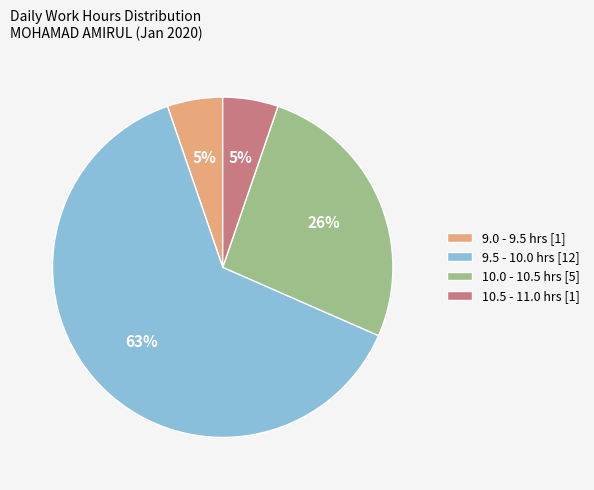

To the nearest percent, what percentage of the pie is 9.0 - 9.5 hrs [1]?

5%